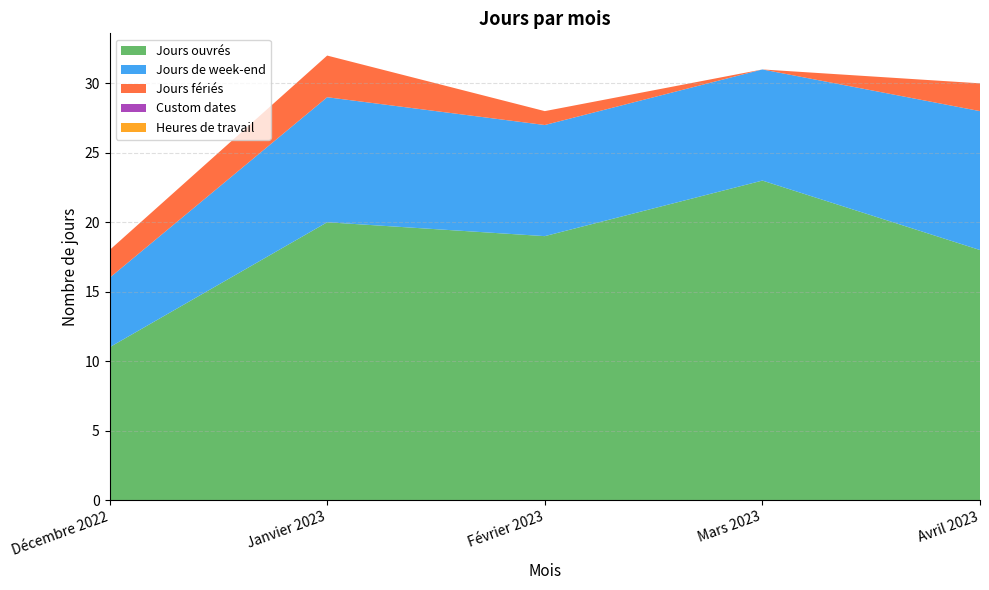

Reading left to right, extract all data points from this chart.

Jours ouvrés: Décembre 2022=11	Janvier 2023=20	Février 2023=19	Mars 2023=23	Avril 2023=18
Jours de week-end: Décembre 2022=5	Janvier 2023=9	Février 2023=8	Mars 2023=8	Avril 2023=10
Jours fériés: Décembre 2022=2	Janvier 2023=3	Février 2023=1	Mars 2023=0	Avril 2023=2
Custom dates: Décembre 2022=0	Janvier 2023=0	Février 2023=0	Mars 2023=0	Avril 2023=0
Heures de travail: Décembre 2022=0	Janvier 2023=0	Février 2023=0	Mars 2023=0	Avril 2023=0